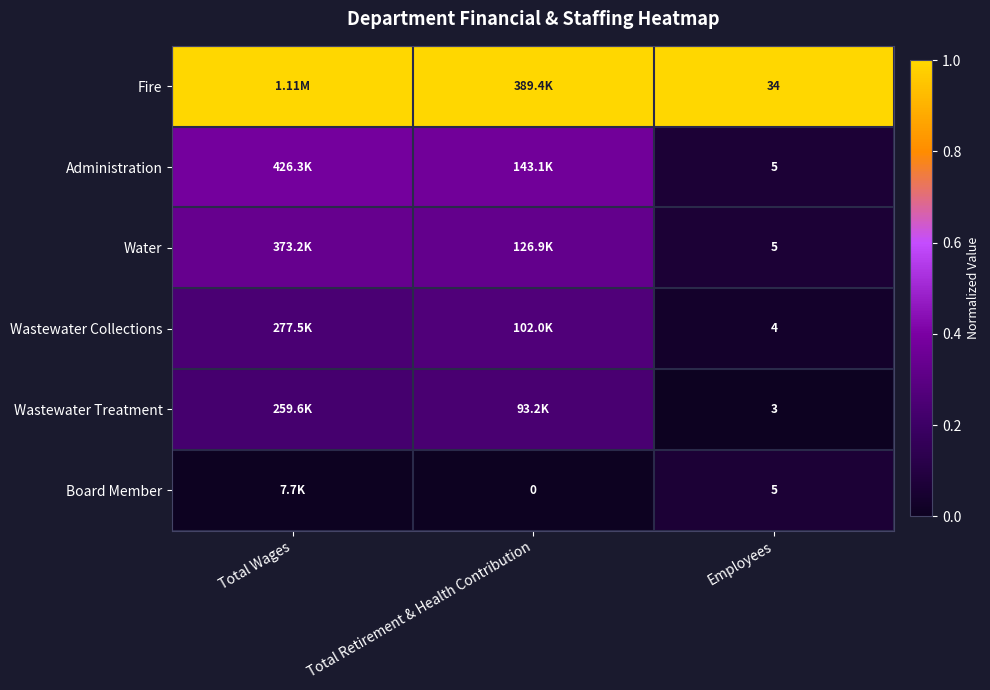

How many series are shown in this chart?

6